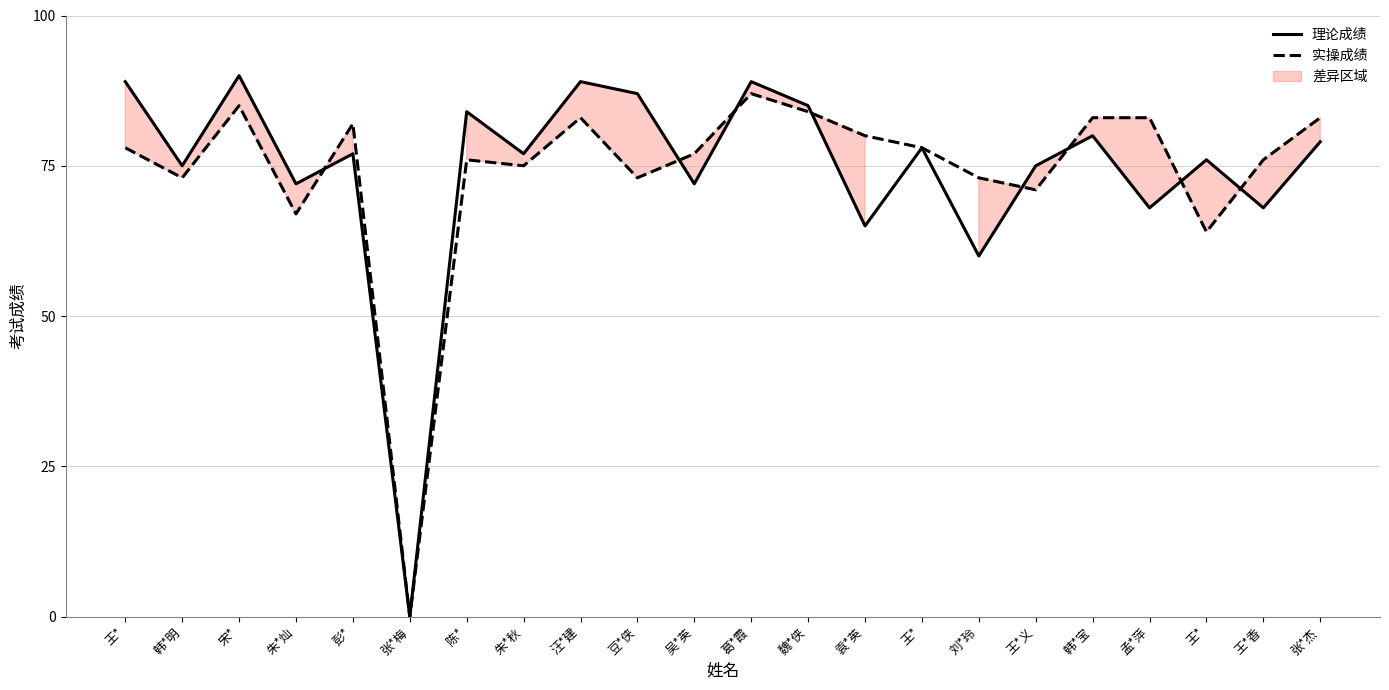

What is the difference between the highest and lowest values at 王*?

11